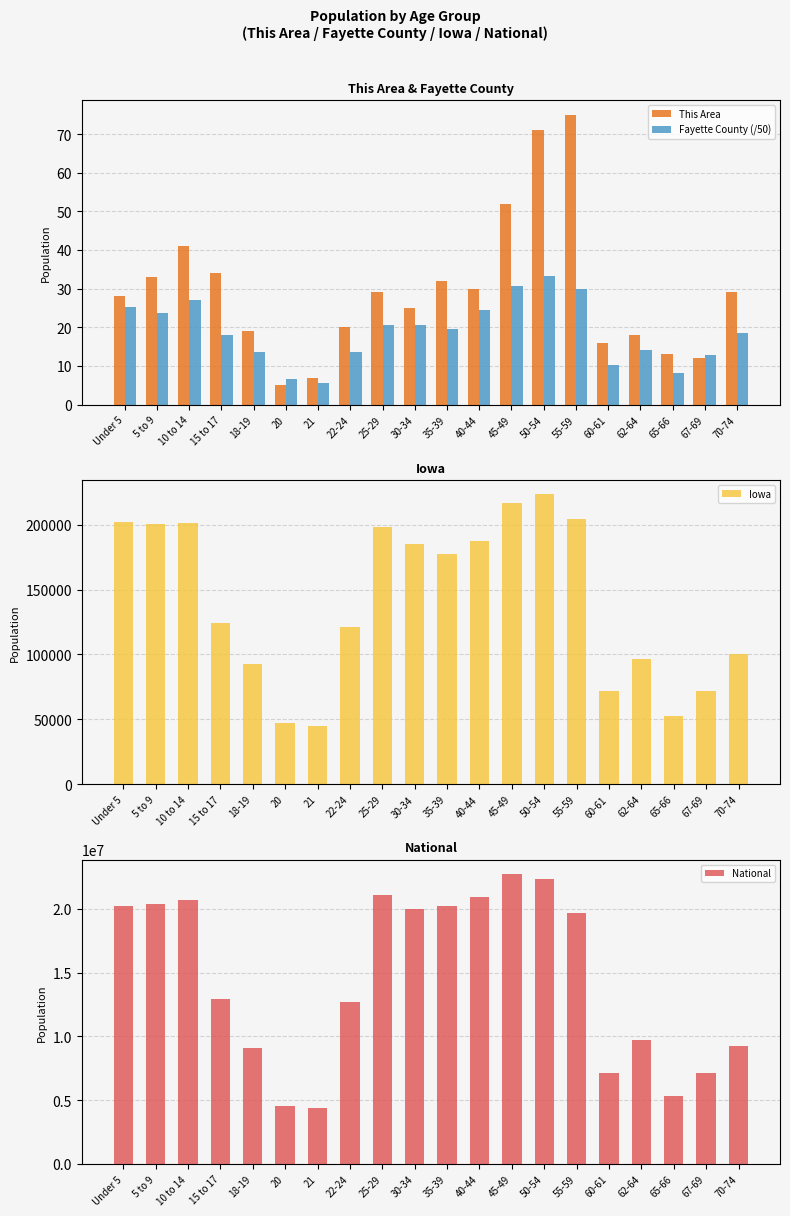

What is the difference between the maximum and minimum values in the Iowa series?

178549